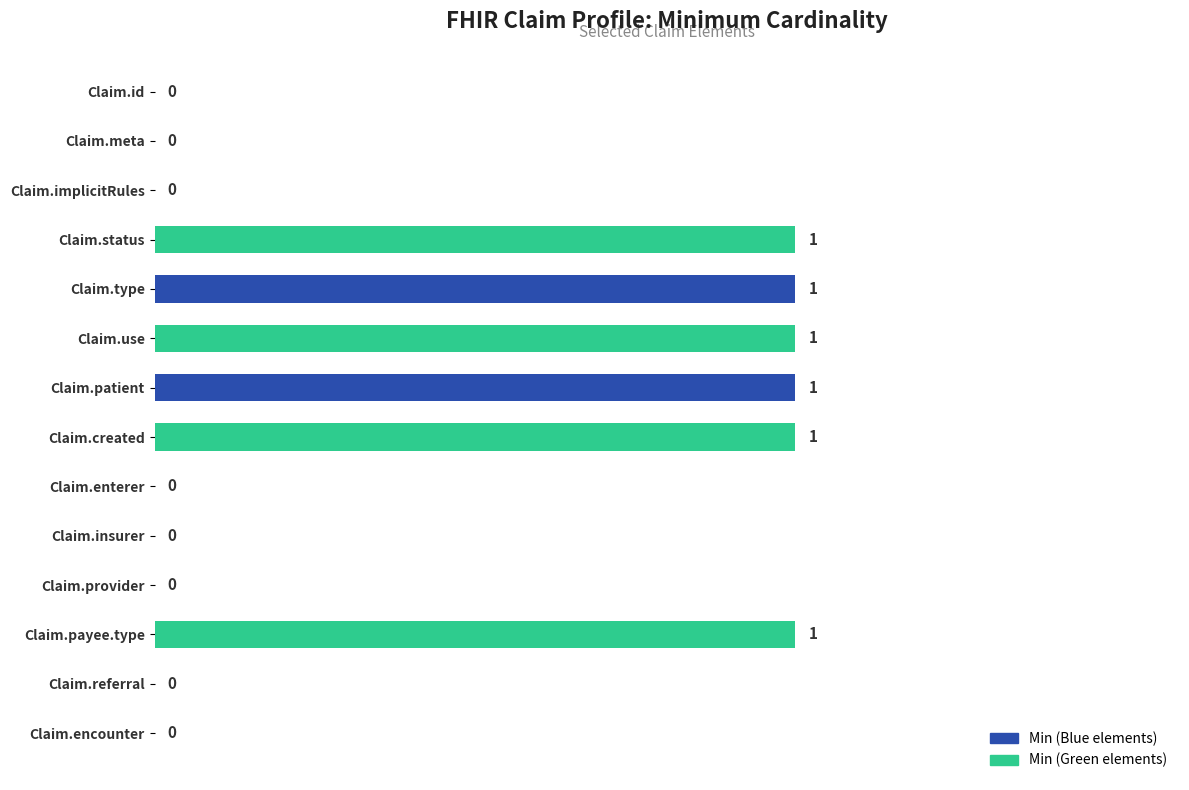

Reading top to bottom, transcribe all the data shown in this chart.

Claim.id=0	Claim.meta=0	Claim.implicitRules=0	Claim.status=1	Claim.type=1	Claim.use=1	Claim.patient=1	Claim.created=1	Claim.enterer=0	Claim.insurer=0	Claim.provider=0	Claim.payee.type=1	Claim.referral=0	Claim.encounter=0